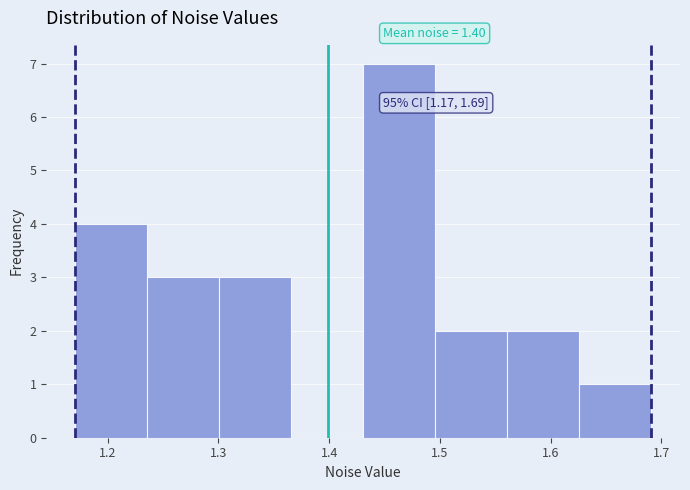

Over which range of the x-axis is the bar tallest?

1.43 to 1.50